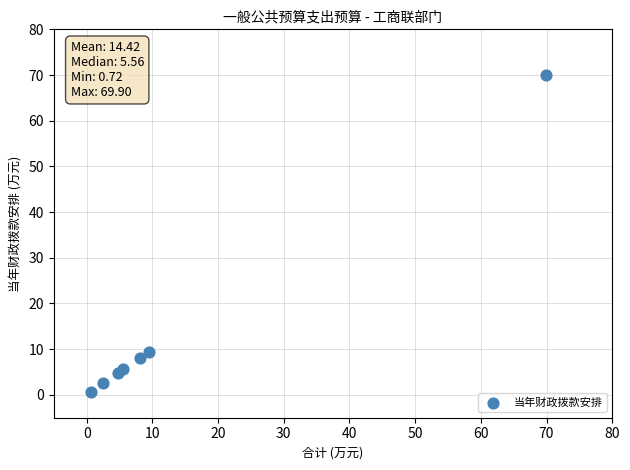

What Y value in the scatter plot is closest to 35?

9.4